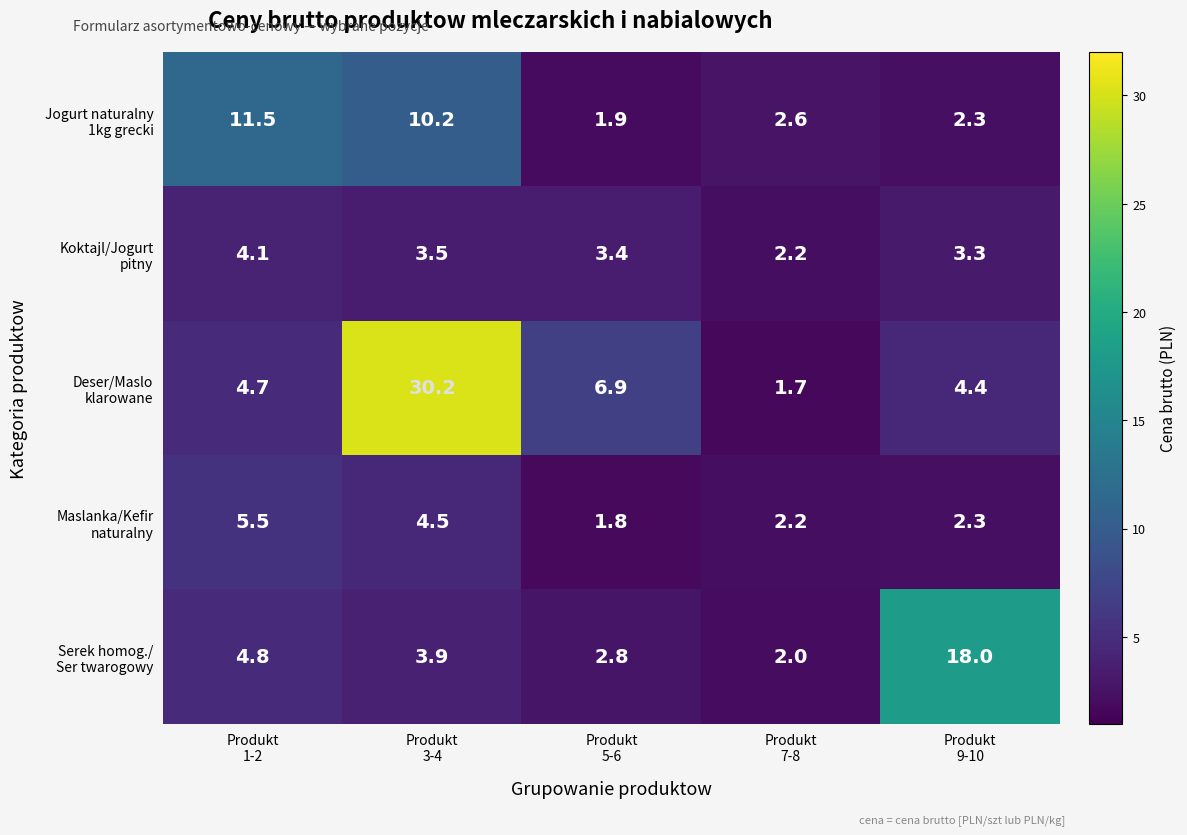

What is the greatest value displayed?

30.2